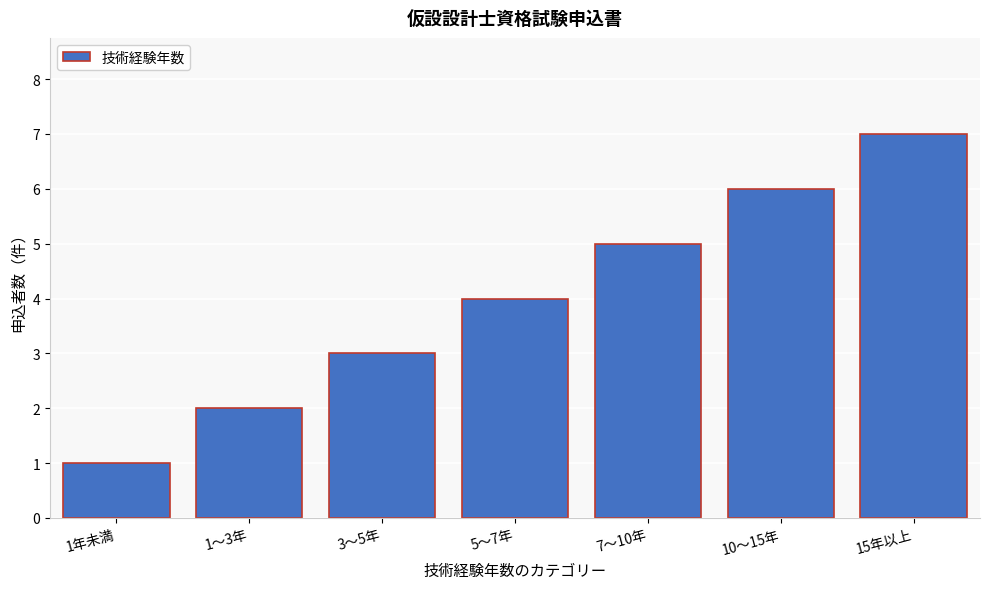

Which category has the highest value across all series?

15年以上